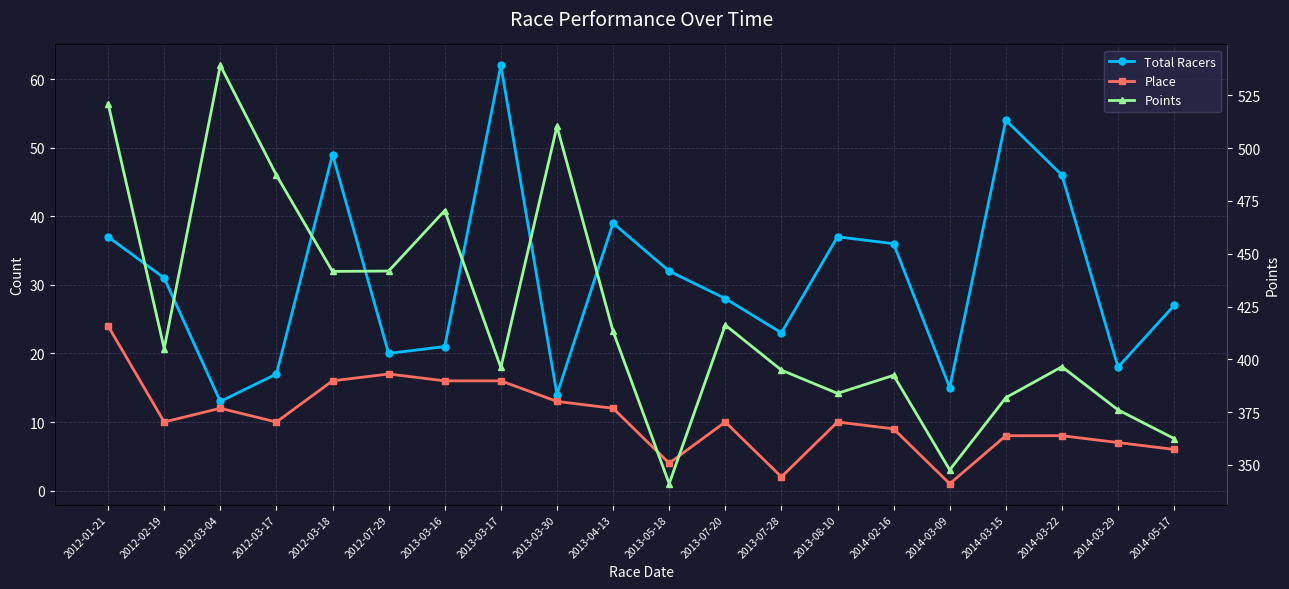

How many categories are shown in the chart?

20